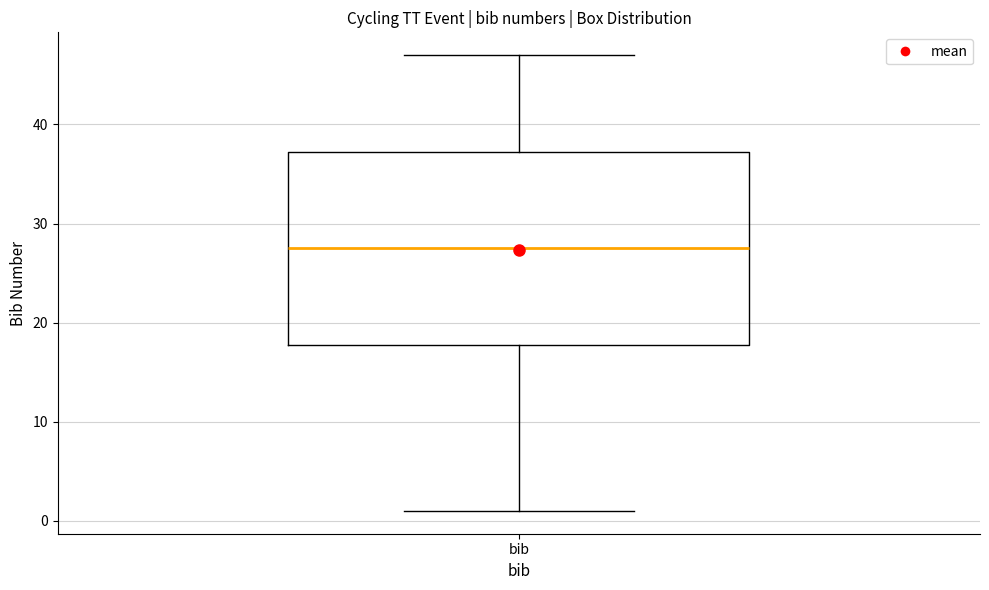

Read this box plot against the y-axis: the position of the median line, the range covered by the box, and the ends of both whiskers. The values are not printed on the chart, so give them approximately, as read against the axis.

median 28, box 18 to 37, whiskers 1 to 47